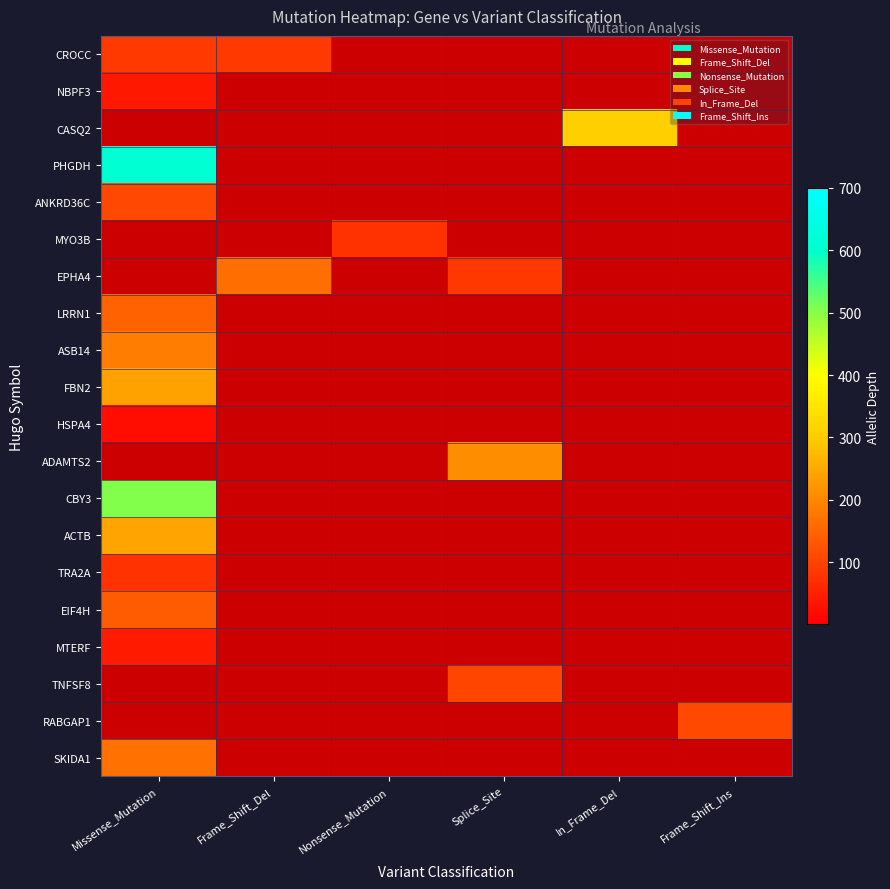

Between In_Frame_Del and Missense_Mutation, which is larger?

Missense_Mutation